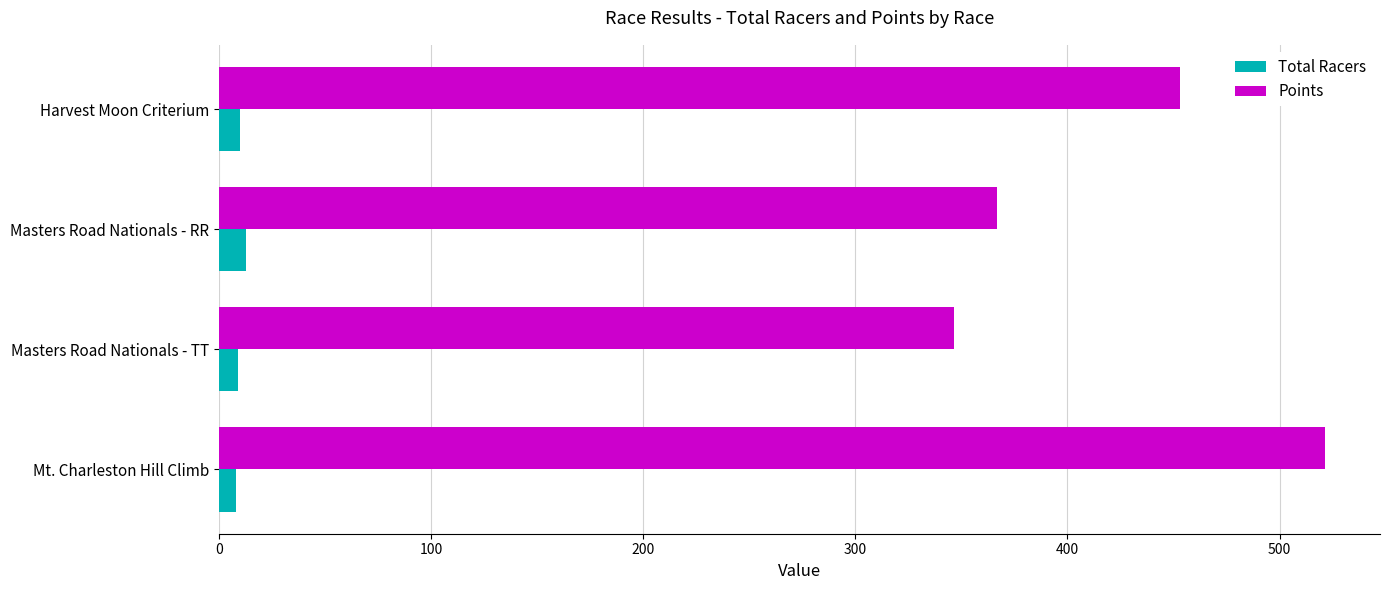

Which series has the widest spread of values?

Points